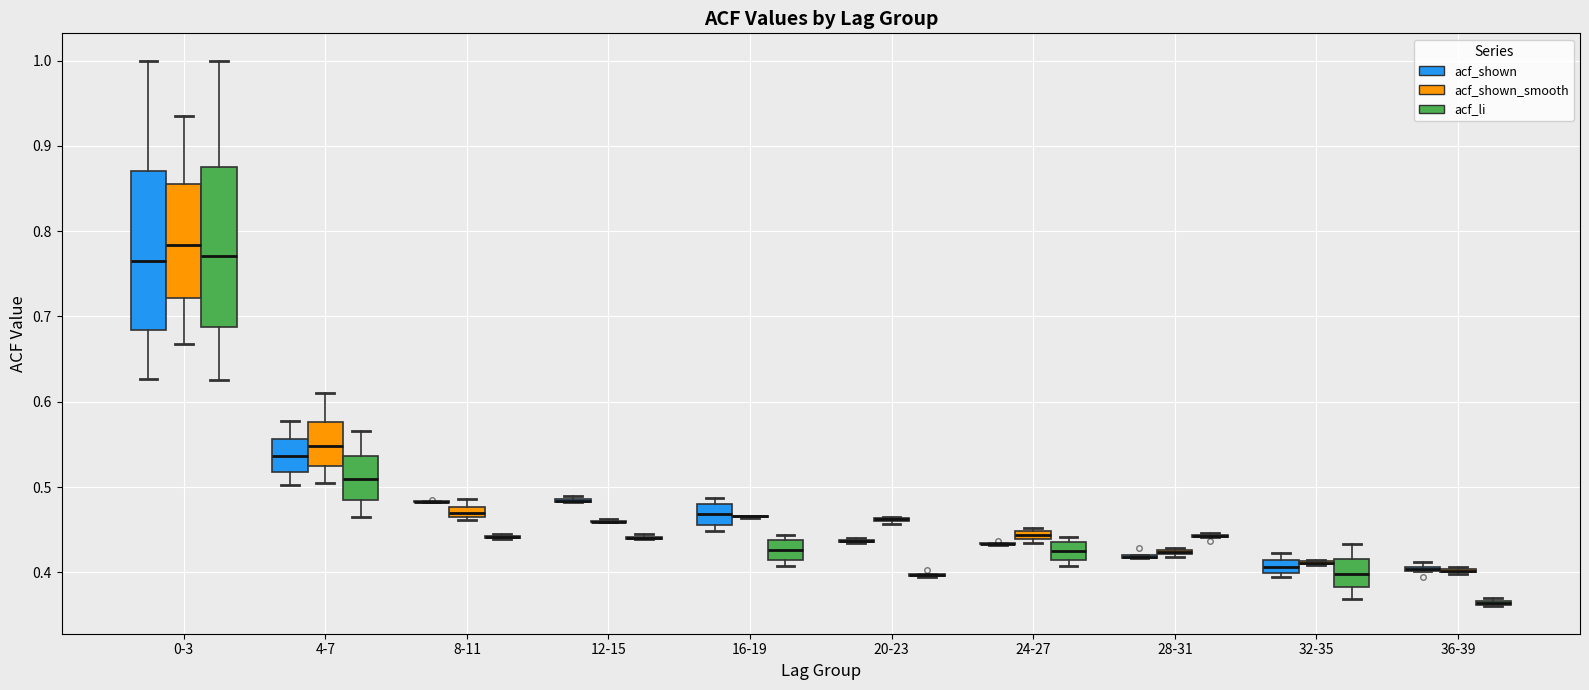

Where is the upper edge of the box for 24-27 (acf_shown_smooth) on the y-axis? The values are not printed on the chart, so give them approximately, as read against the axis.

0.45